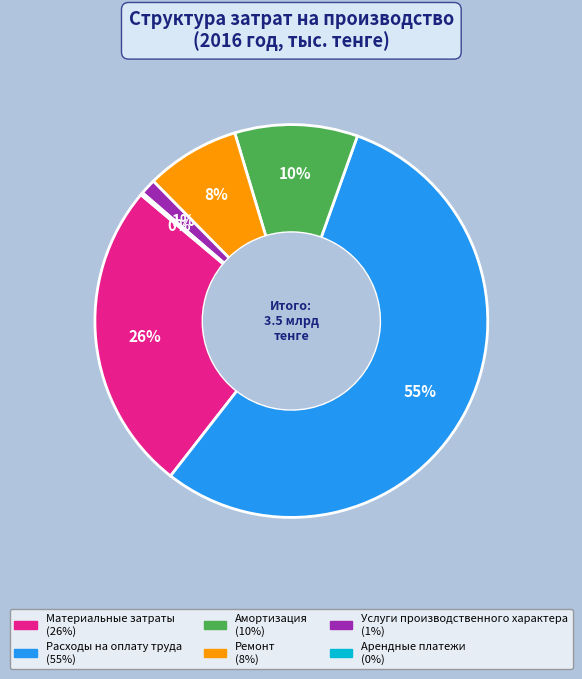

True or false: Материальные затраты accounts for 26% of the total.

True